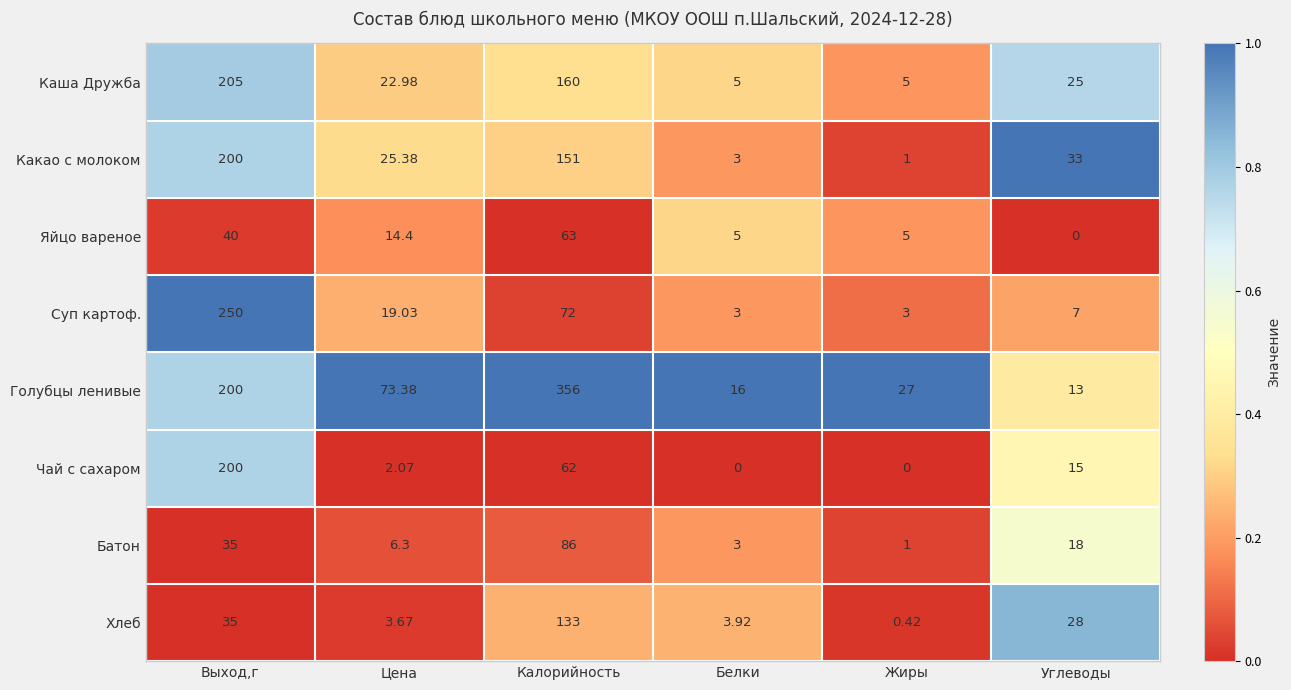

Which series changed the most between Выход,г and Углеводы?

Суп картоф.